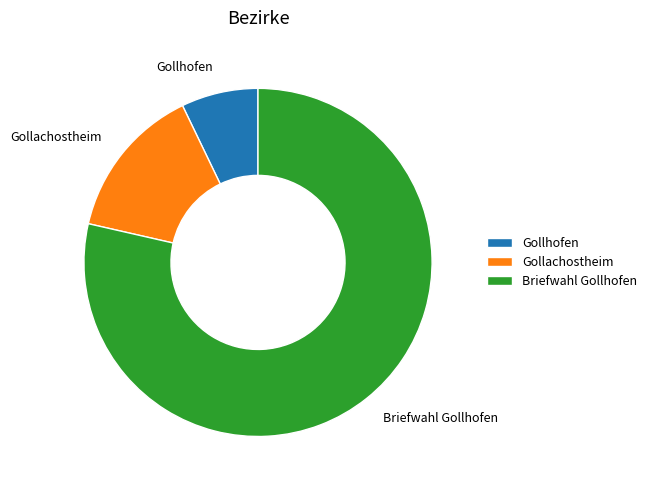

Rank the categories by value from lowest to highest.

Gollhofen, Gollachostheim, Briefwahl Gollhofen